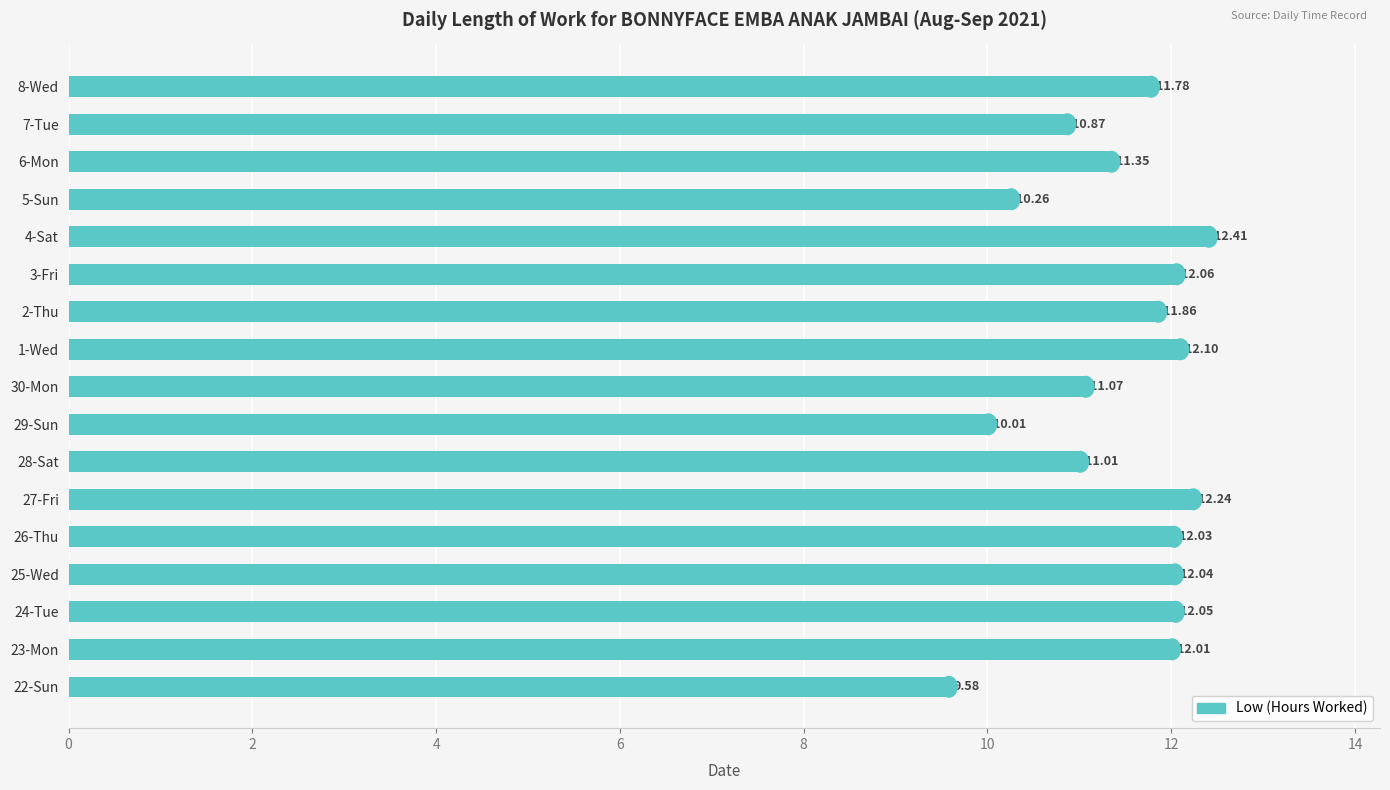

Rank the categories by value from highest to lowest.

4-Sat, 27-Fri, 1-Wed, 3-Fri, 24-Tue, 25-Wed, 26-Thu, 23-Mon, 2-Thu, 8-Wed, 6-Mon, 30-Mon, 28-Sat, 7-Tue, 5-Sun, 29-Sun, 22-Sun